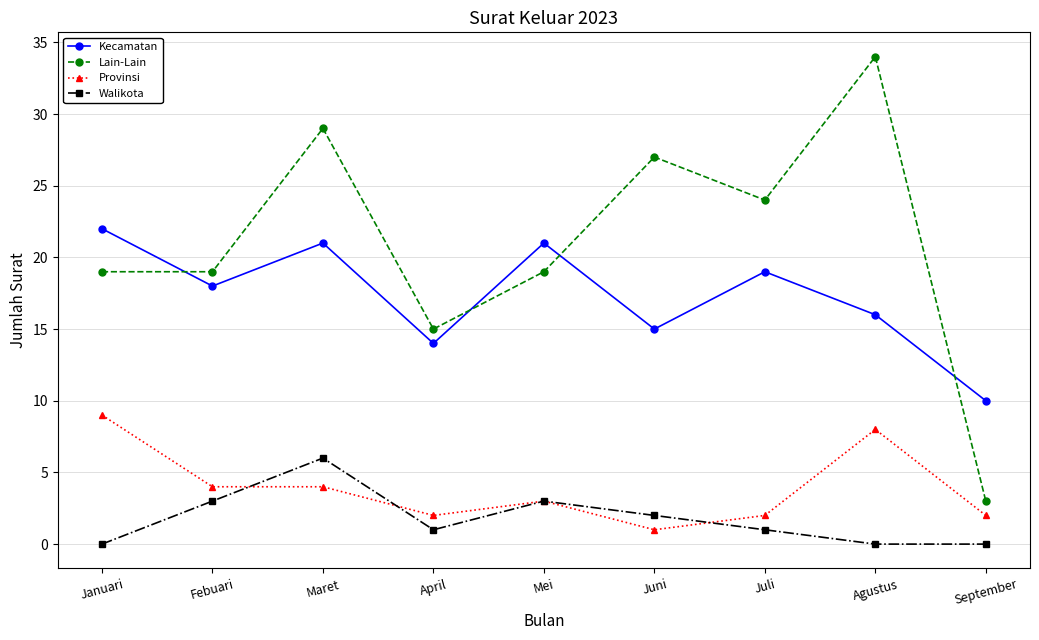

How many categories are shown in the chart?

9